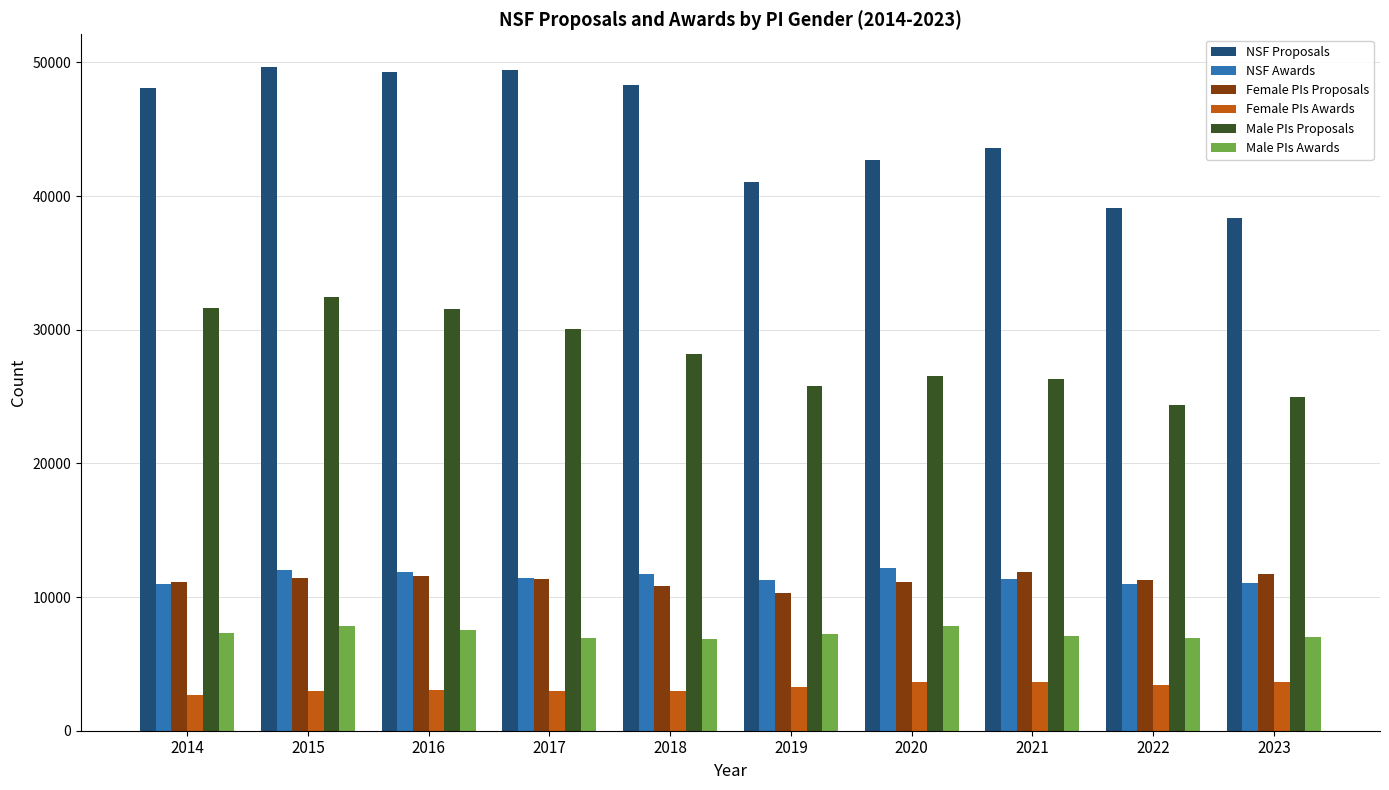

How many data points in Male PIs Proposals are less than 28180?

5